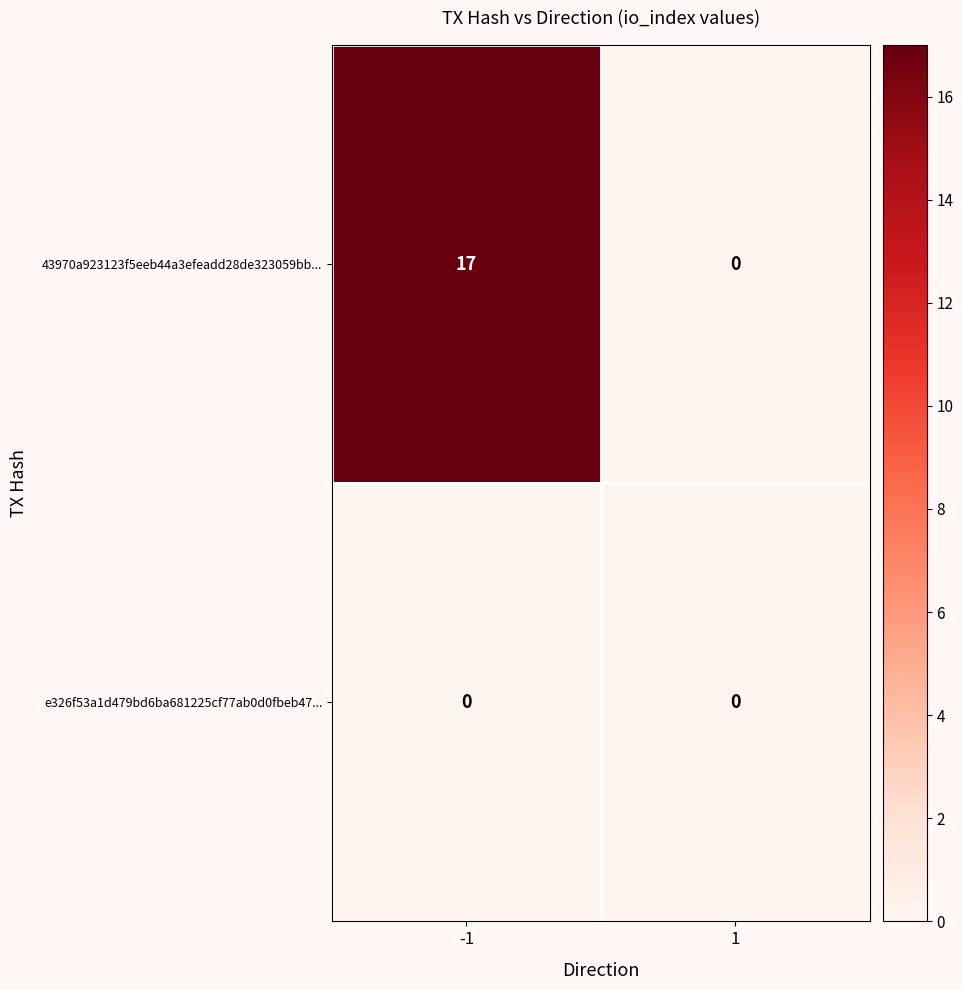

What is the difference between the 43970a923123f5eeb44a3efeadd28de323059bb... values at 1 and -1?

17